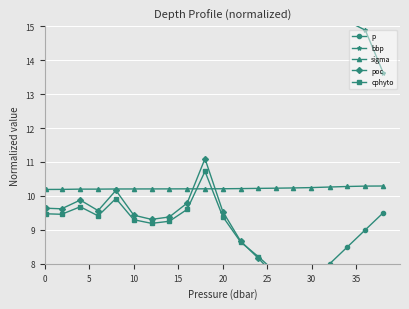

Which series has the largest total across all categories?

bbp